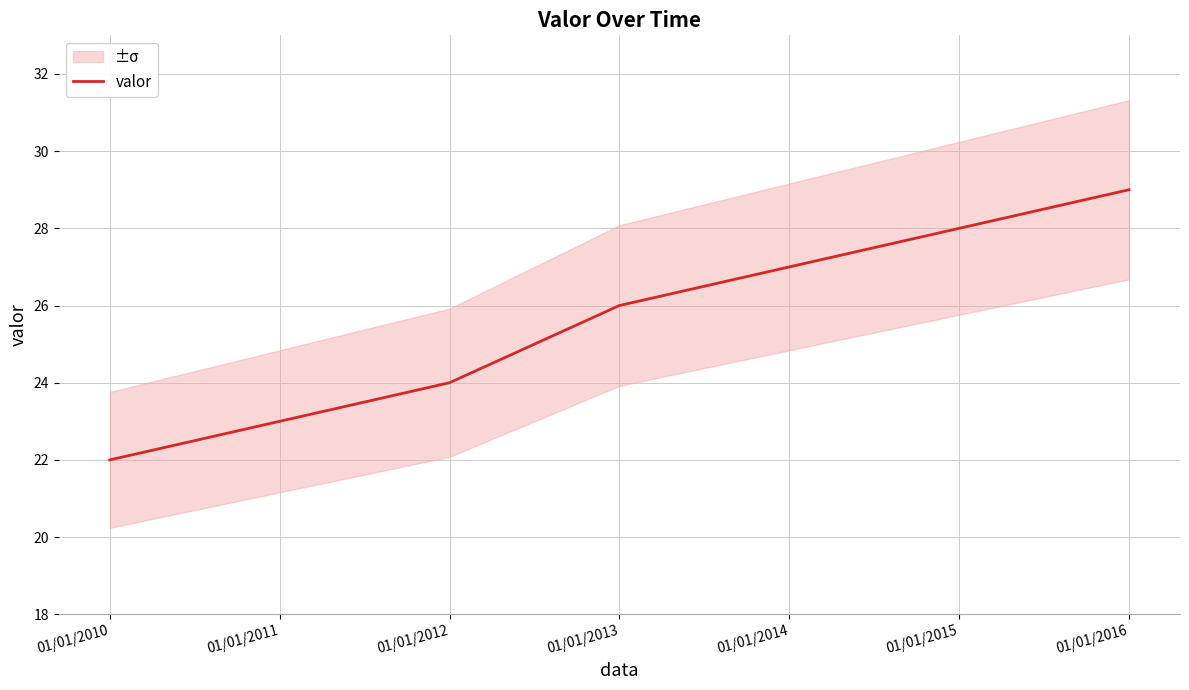

List the labels in order of value, largest first.

01/01/2016, 01/01/2015, 01/01/2014, 01/01/2013, 01/01/2012, 01/01/2011, 01/01/2010